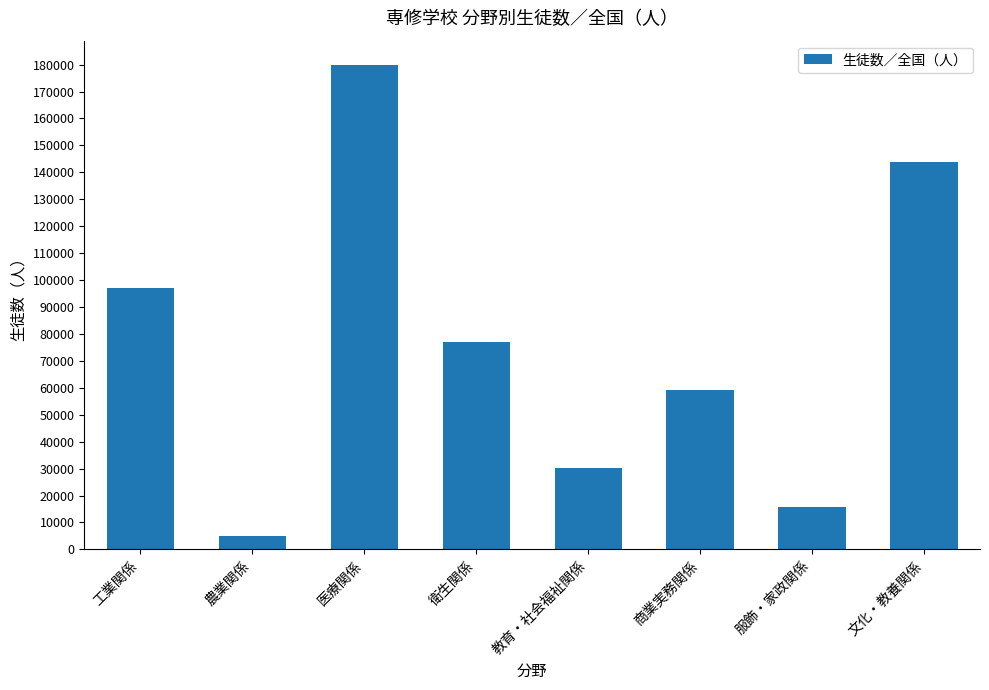

Rank the categories by value from highest to lowest.

医療関係, 文化・教養関係, 工業関係, 衛生関係, 商業実務関係, 教育・社会福祉関係, 服飾・家政関係, 農業関係